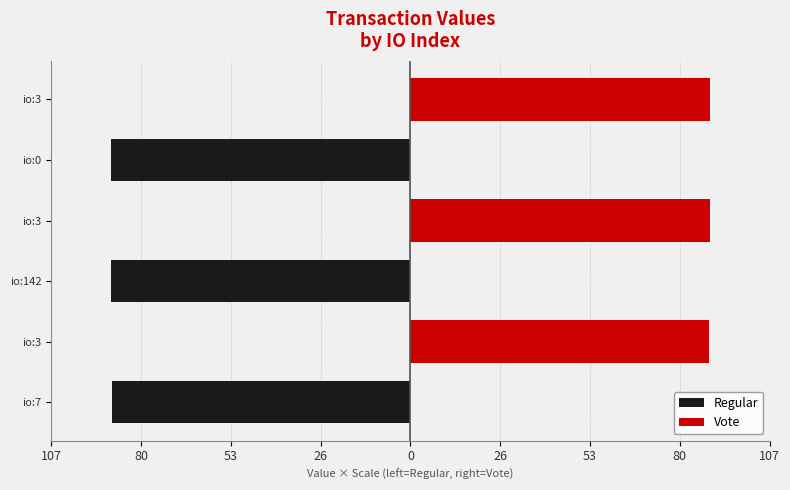

Which series has the largest range (max minus min)?

Regular